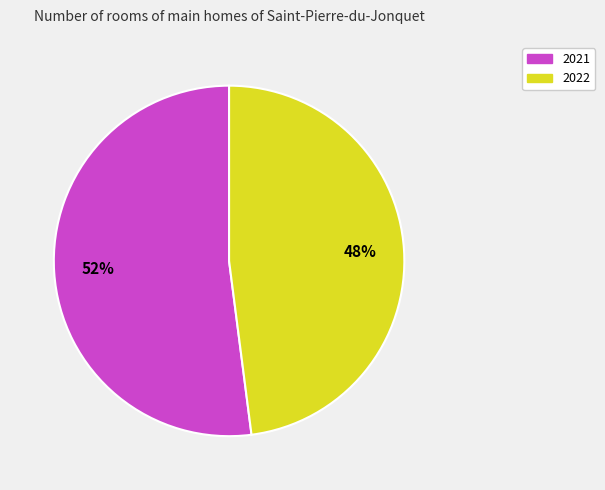

To the nearest percent, what is the difference between the 2021 and 2022 slice percentages?

4%